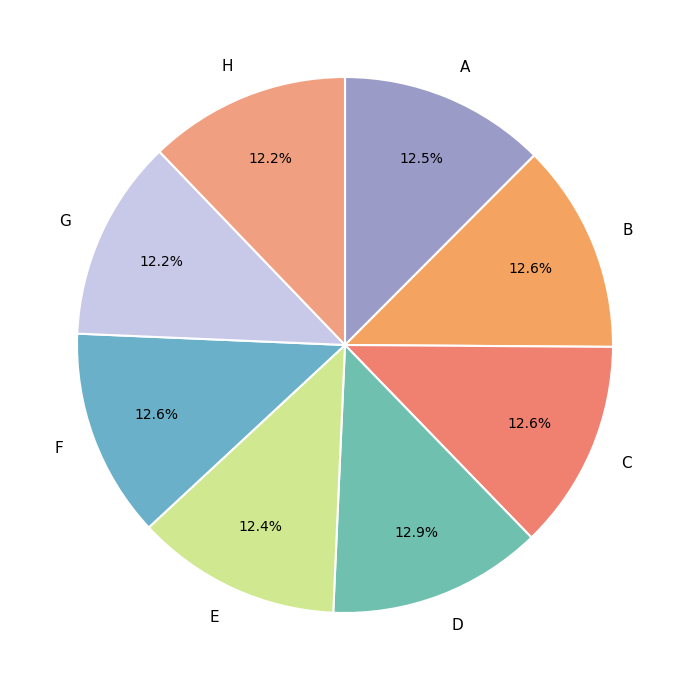

How many slices are in this pie chart?

8